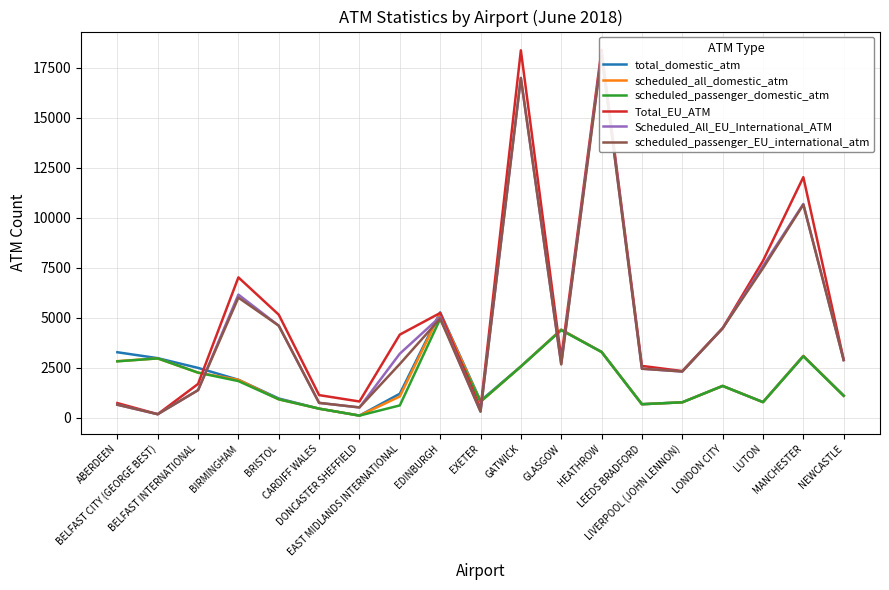

Where is total_domestic_atm nearest to the value 2692?

GATWICK